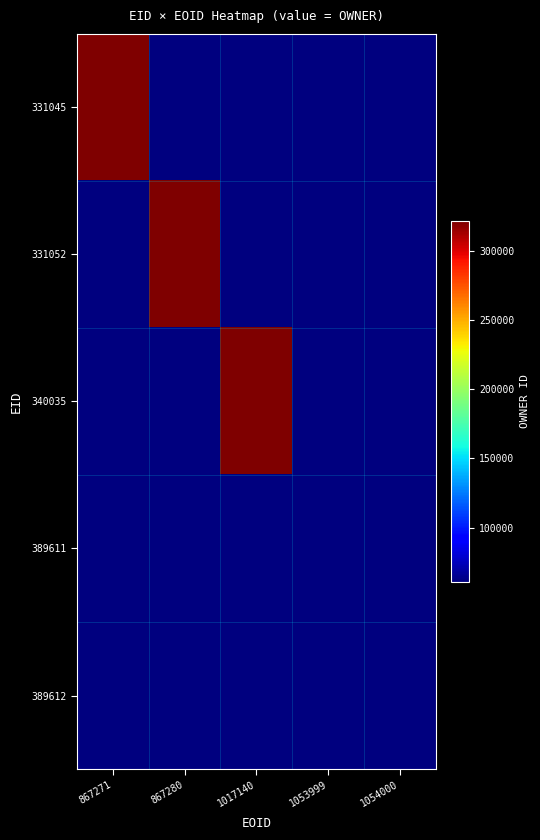

Reading right to left, what are all the values shown in this chart?

331045: 1054000=0	1053999=0	1017140=0	867280=0	867271=321662
331052: 1054000=0	1053999=0	1017140=0	867280=321662	867271=0
340035: 1054000=0	1053999=0	1017140=321662	867280=0	867271=0
389611: 1054000=0	1053999=60679	1017140=0	867280=0	867271=0
389612: 1054000=60679	1053999=0	1017140=0	867280=0	867271=0